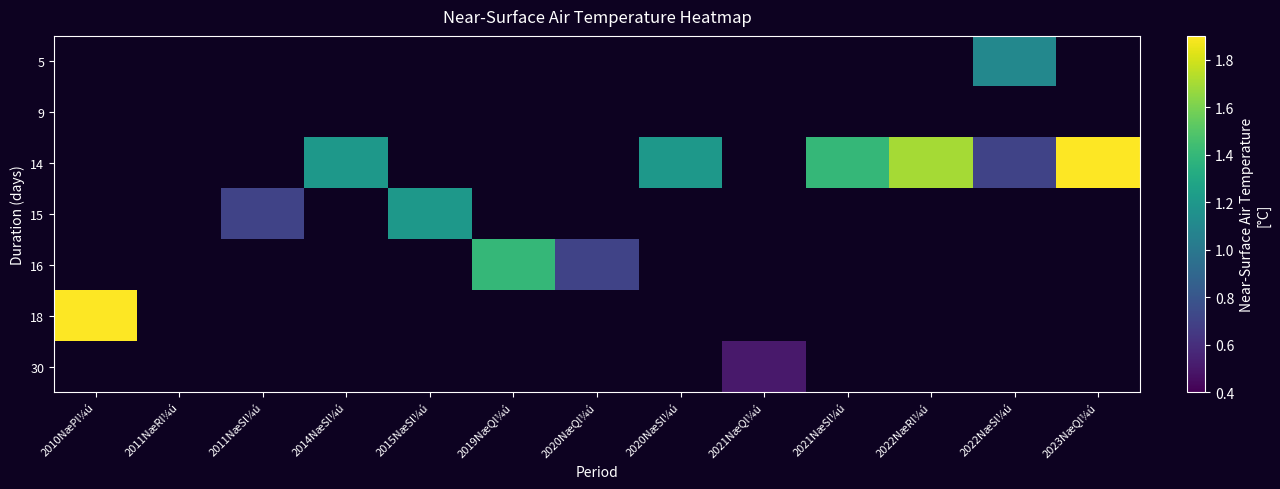

What is the maximum value for 18?

1.9